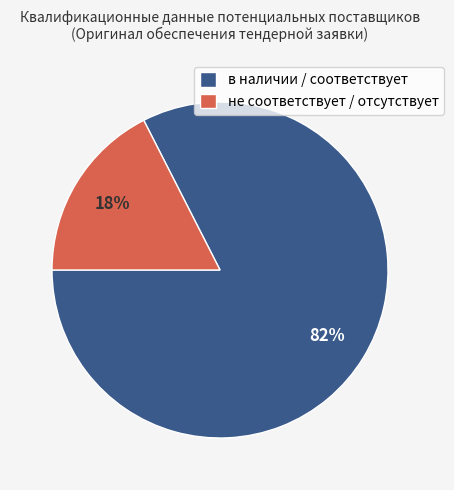

Which slice represents more than half of the pie?

в наличии / соответствует